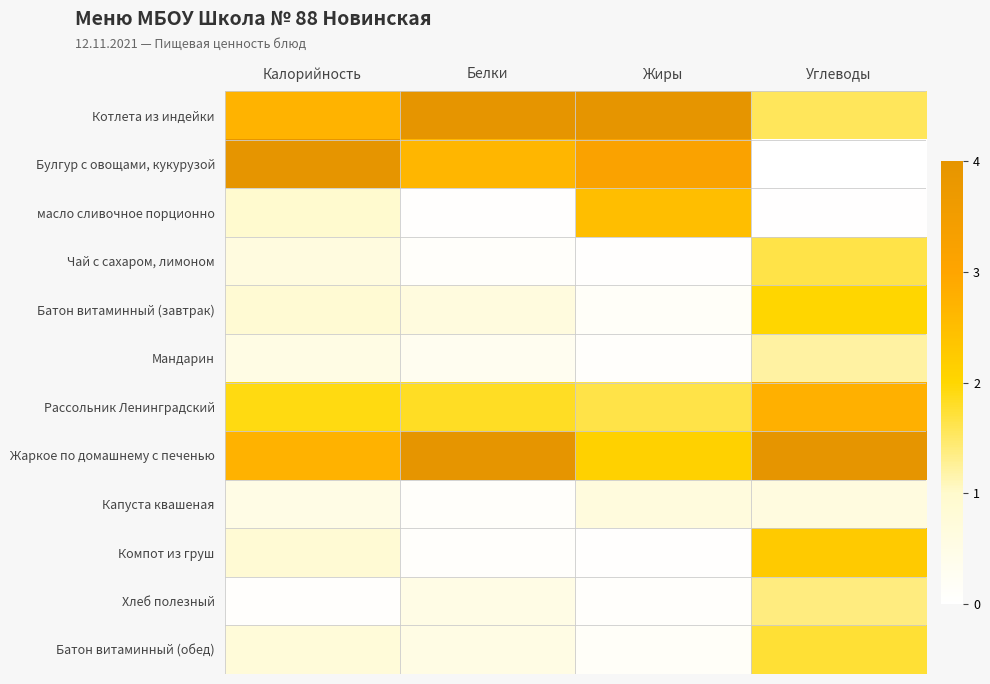

Which series has the largest total across all categories?

Жаркое по домашнему с печенью